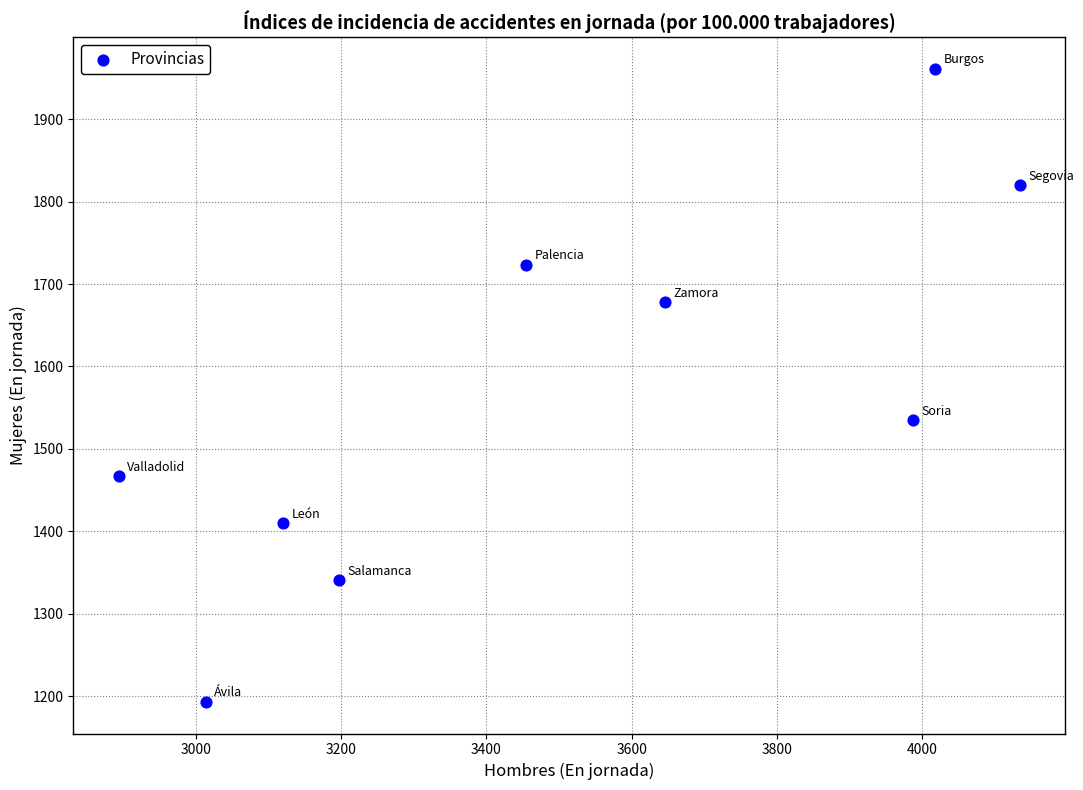

What is the range of Y values (max minus min)?

767.5